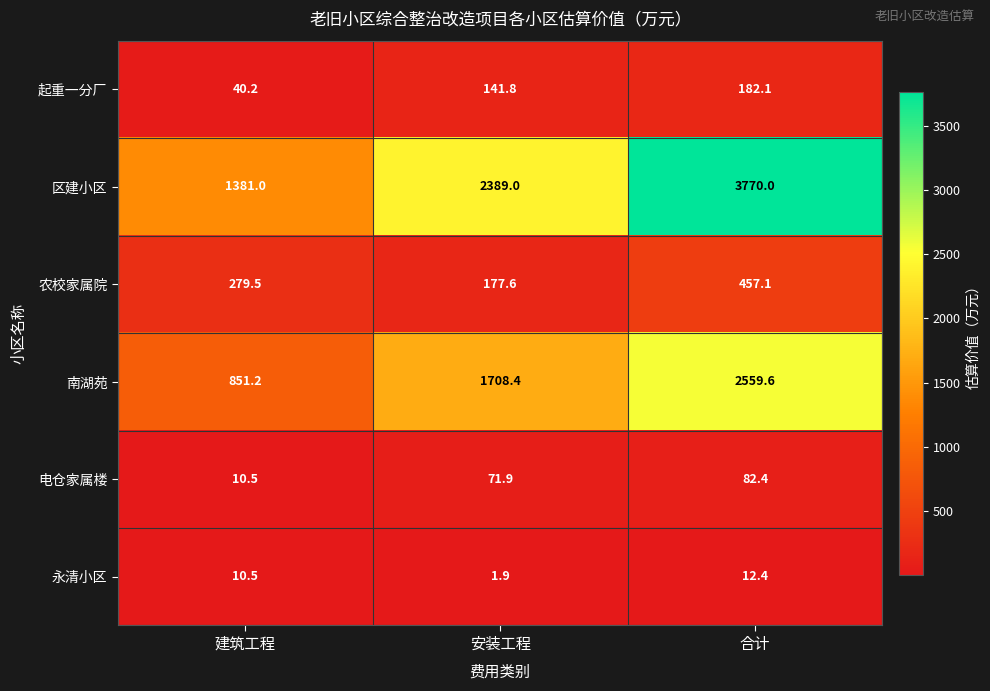

What is the approximate value of 南湖苑 at 安装工程?

1708.4